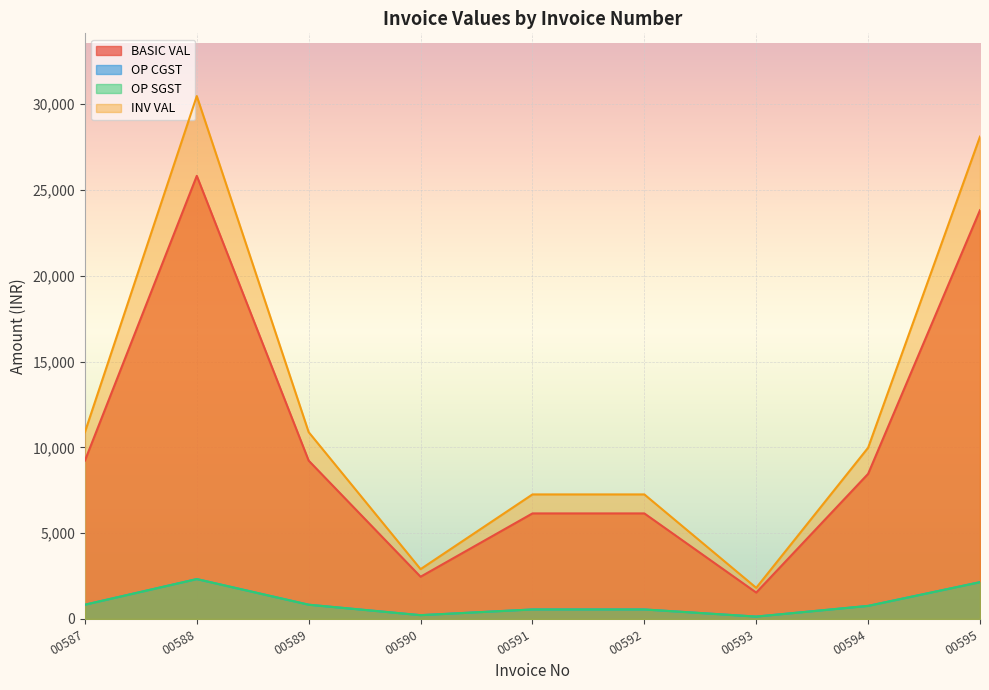

True or false: BASIC VAL and INV VAL cross at least once.

False